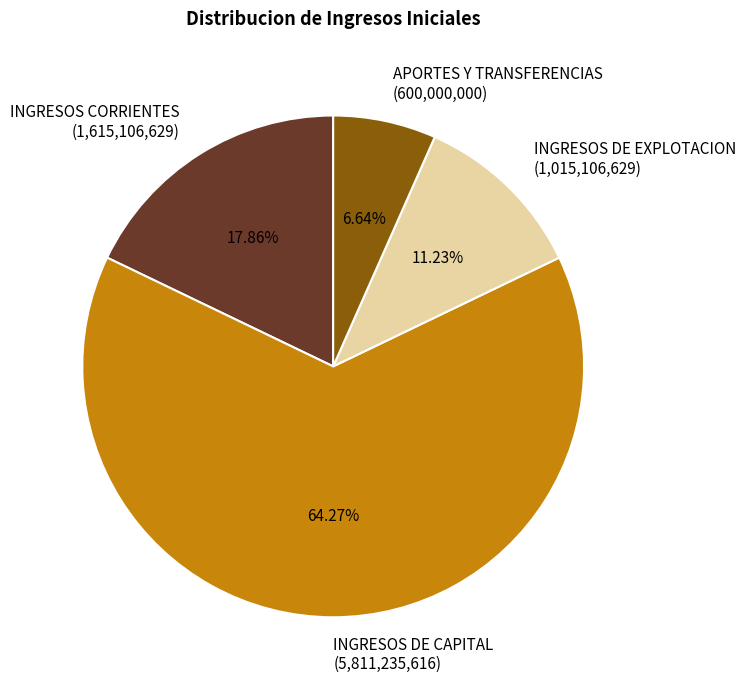

To the nearest percent, what percentage of the pie is APORTES Y TRANSFERENCIAS?

7%